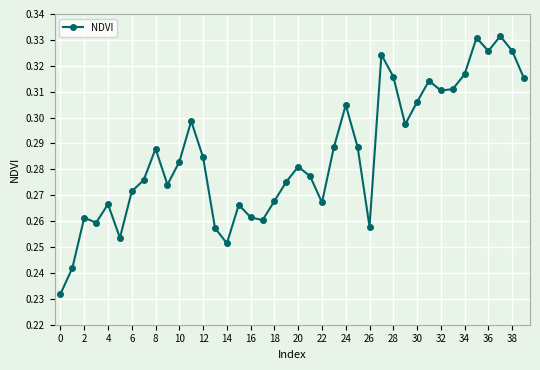

True or false: there are more than 2 points higher than both neighbors.

True